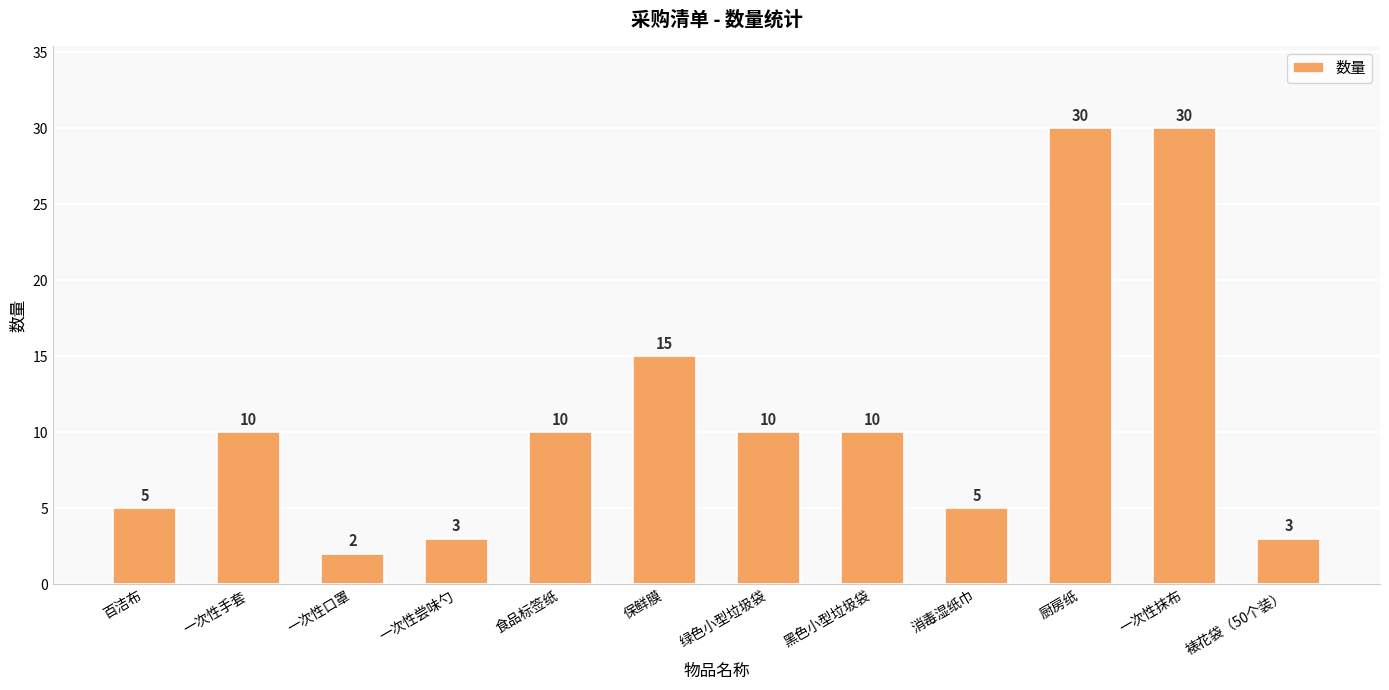

What is the minimum value shown in the chart?

2